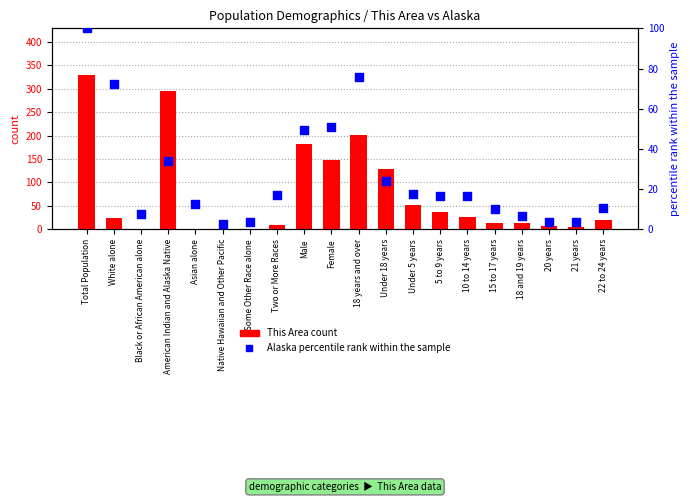

At which category is the sum across all series the highest?

Total Population